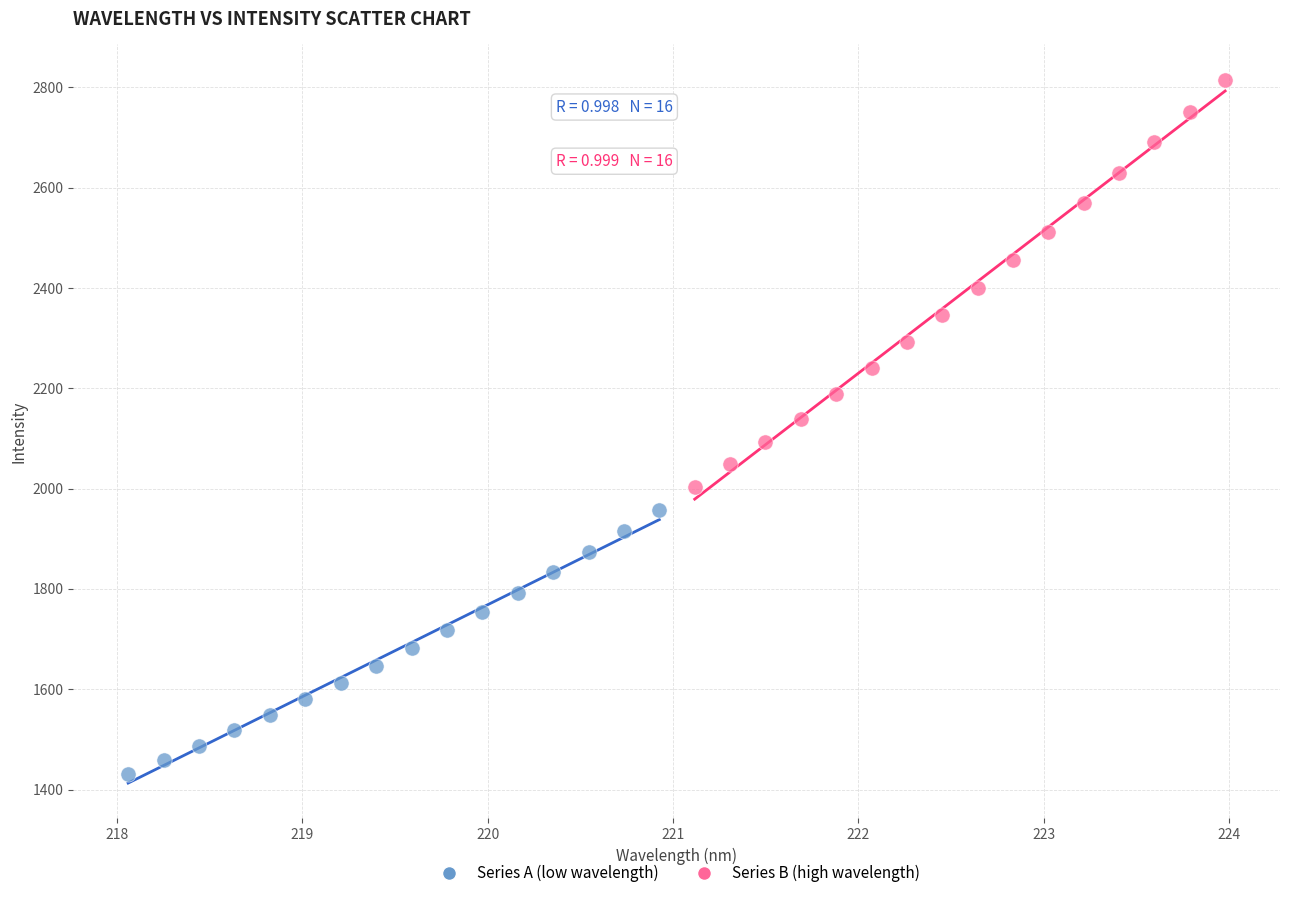

Which series has the widest spread of Y values?

Series B (high wavelength)